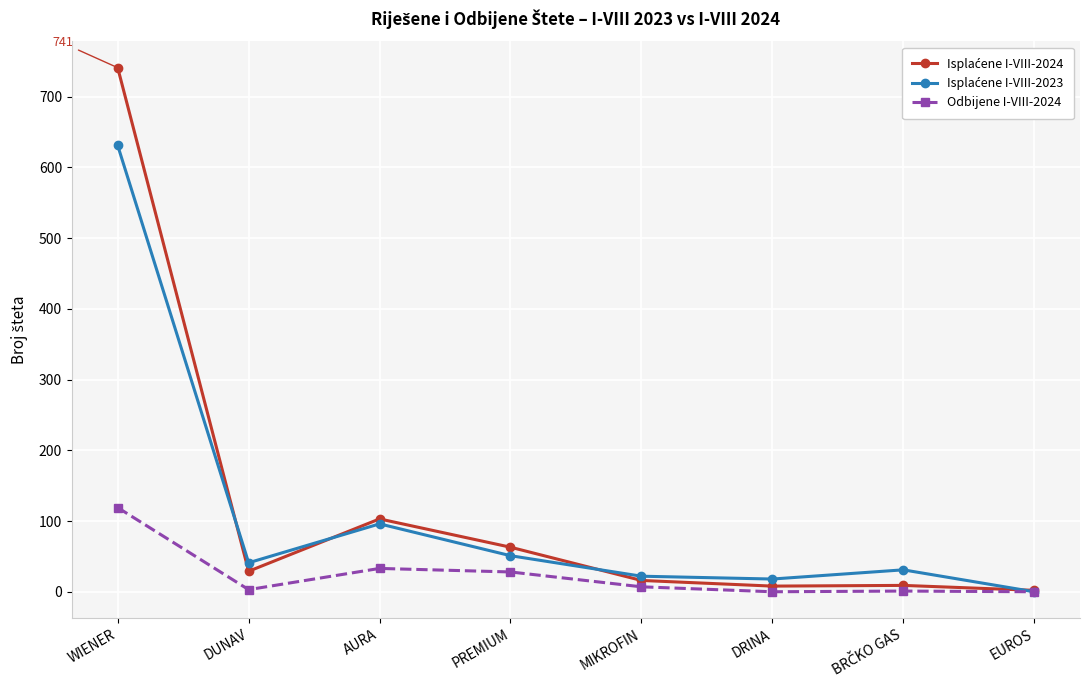

In Odbijene I-VIII-2024, how many points are higher than both neighbors (excluding endpoints)?

2